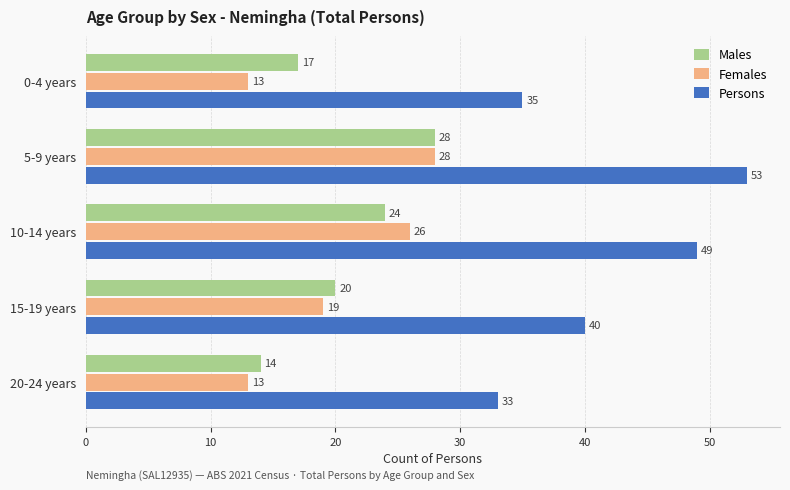

What is the approximate value of Persons at 20-24 years?

33